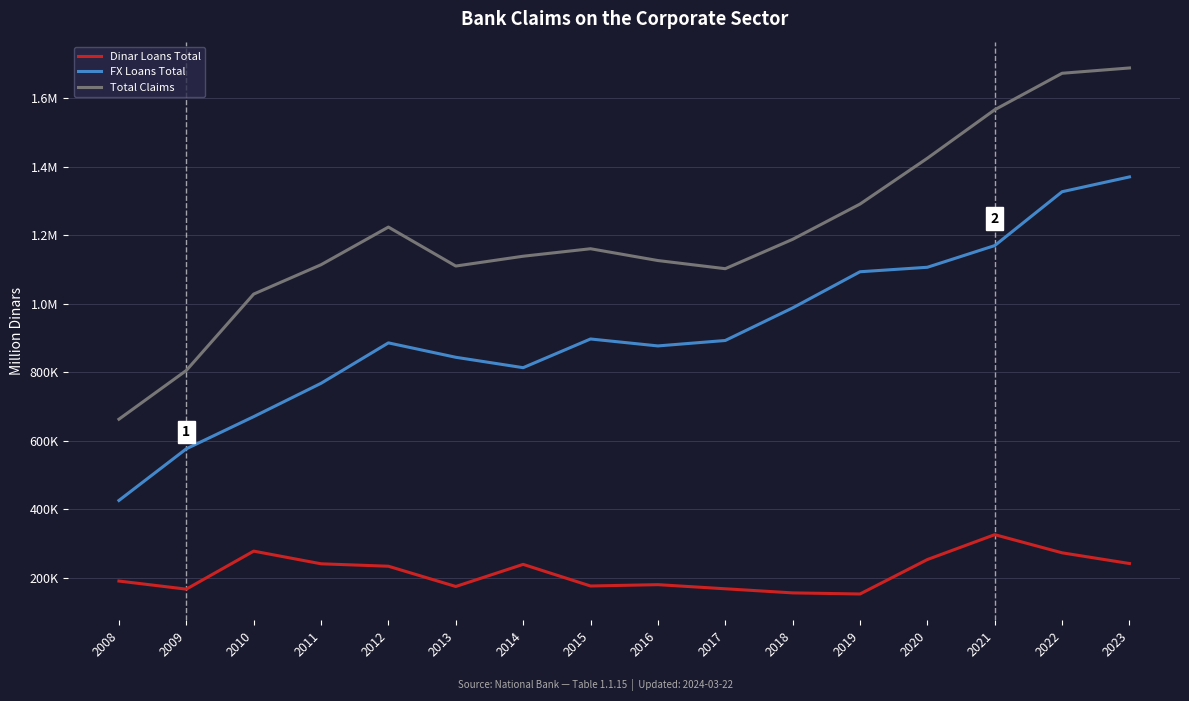

True or false: Dinar Loans Total and Total Claims intersect in this chart.

False